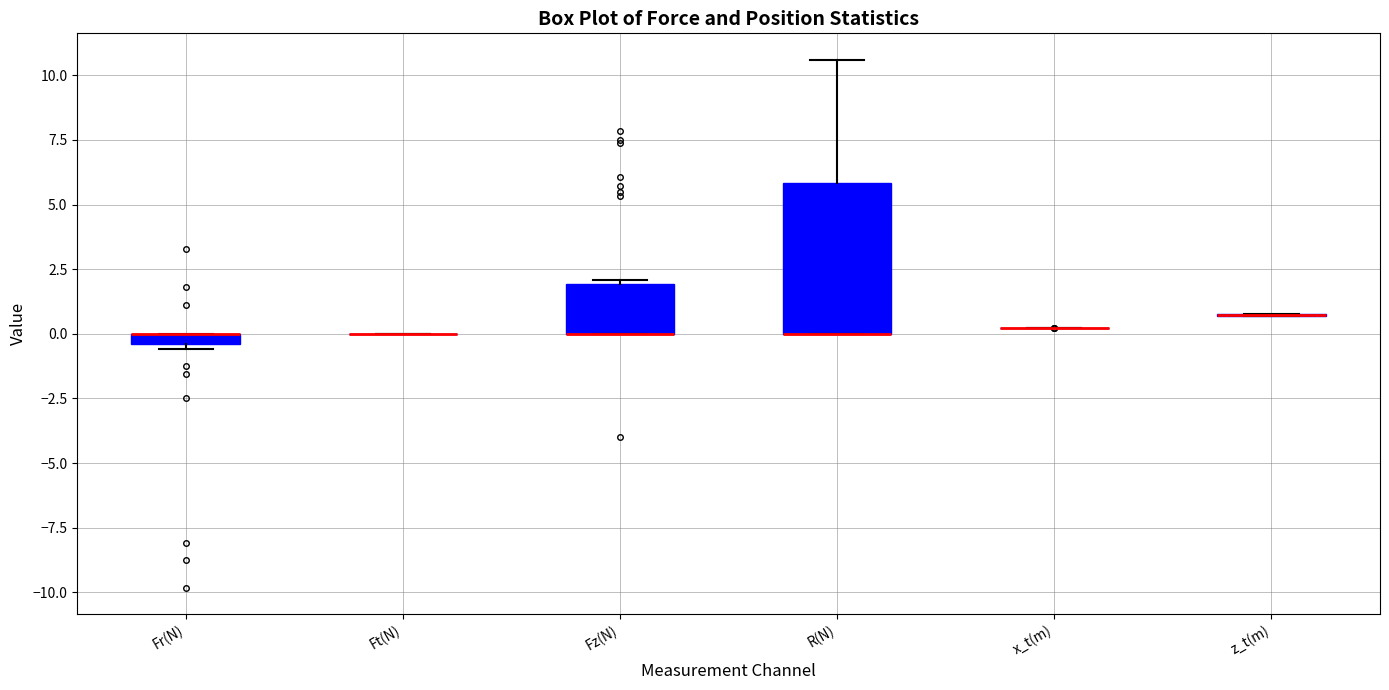

Comparing the boxes themselves (not the whiskers), which one is the tallest?

R(N)